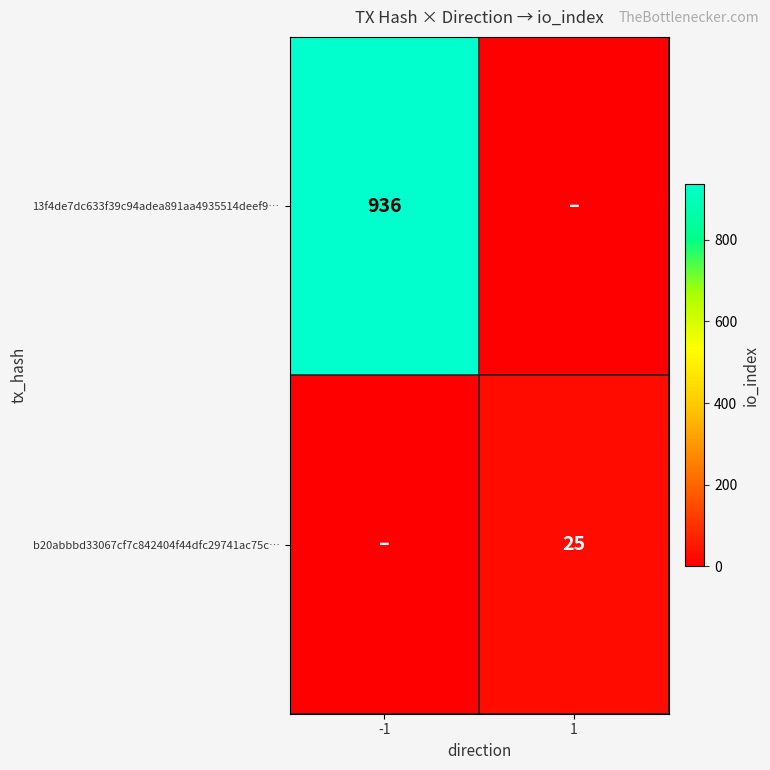

The value of 13f4de7dc633f39c94adea891aa4935514deef9… at -1 is 1649. True or false?

False